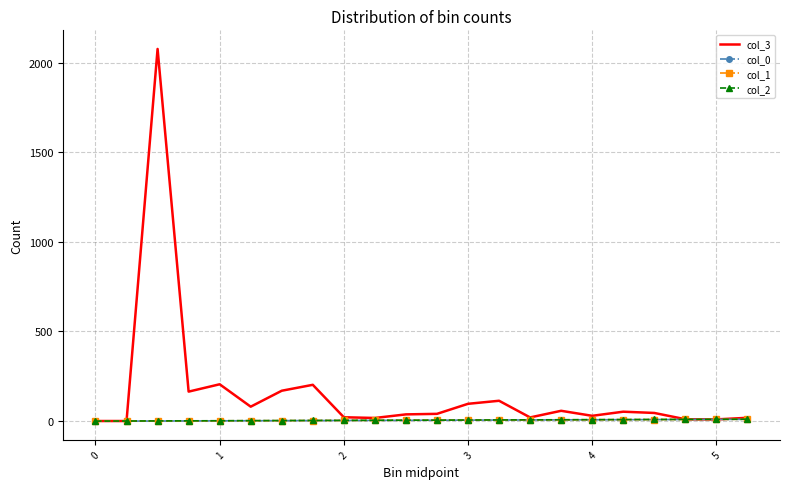

Is this an area chart (filled region under the line)?

No